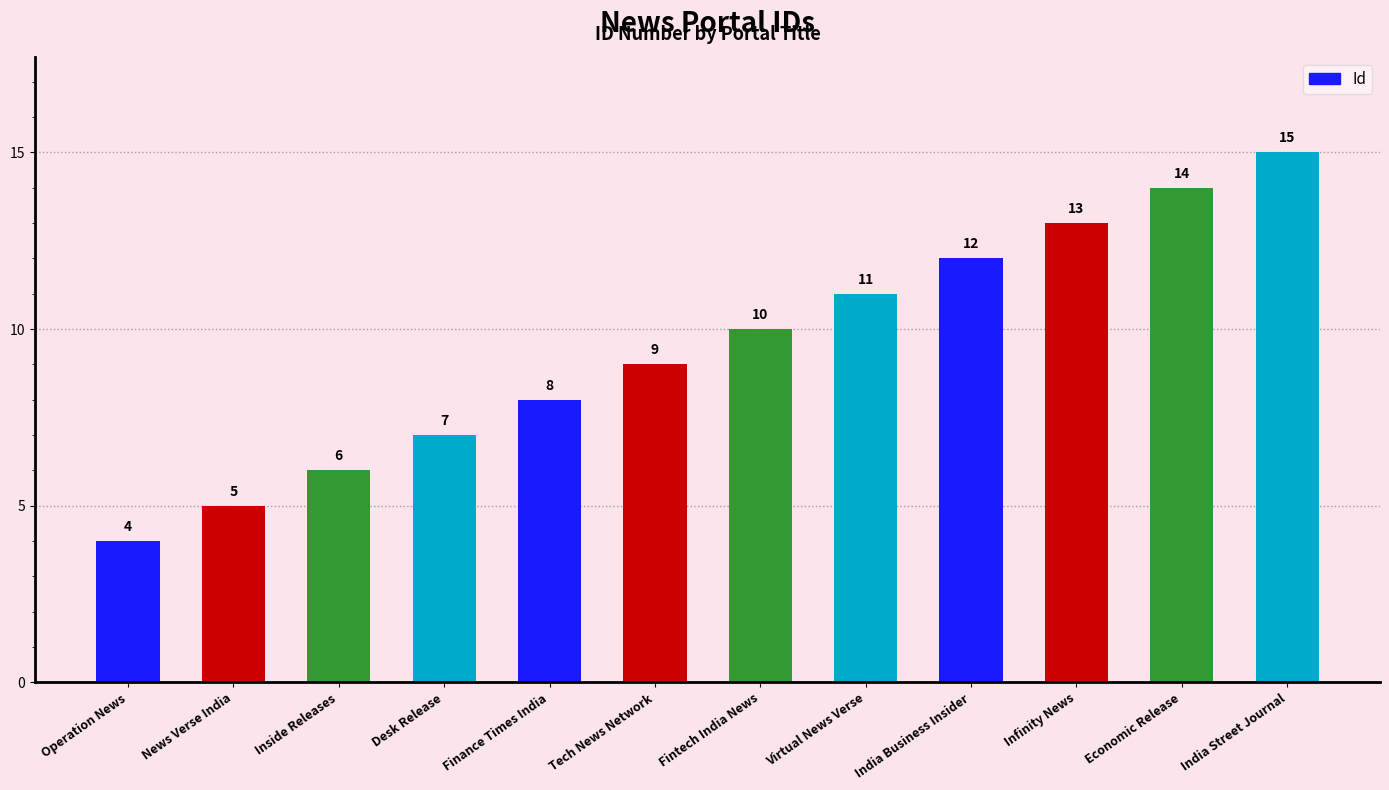

Which category has the highest value across all series?

India Street Journal